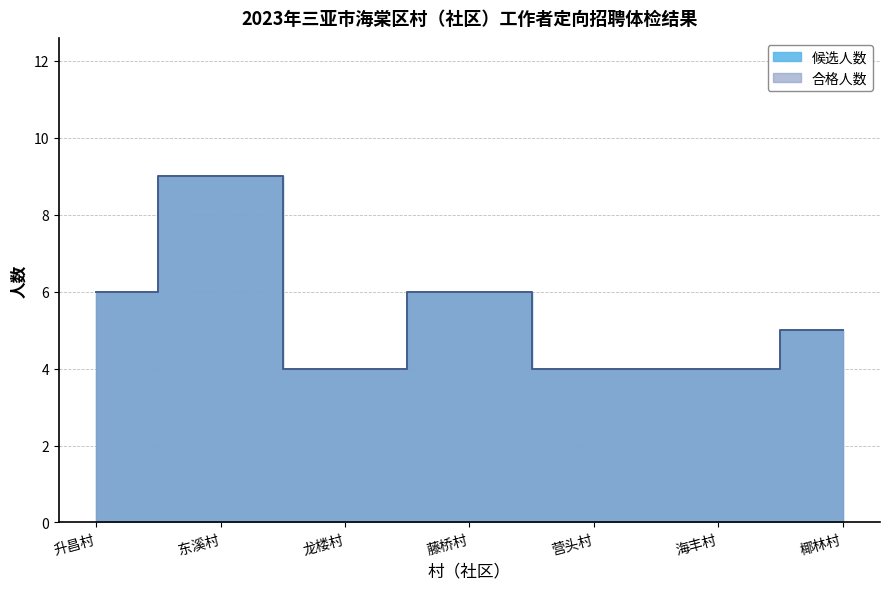

Reading right to left, extract all data points from this chart.

候选人数: 椰林村=5	海丰村=4	营头村=4	藤桥村=6	龙楼村=4	东溪村=9	升昌村=6
合格人数: 椰林村=5	海丰村=4	营头村=4	藤桥村=6	龙楼村=4	东溪村=9	升昌村=6